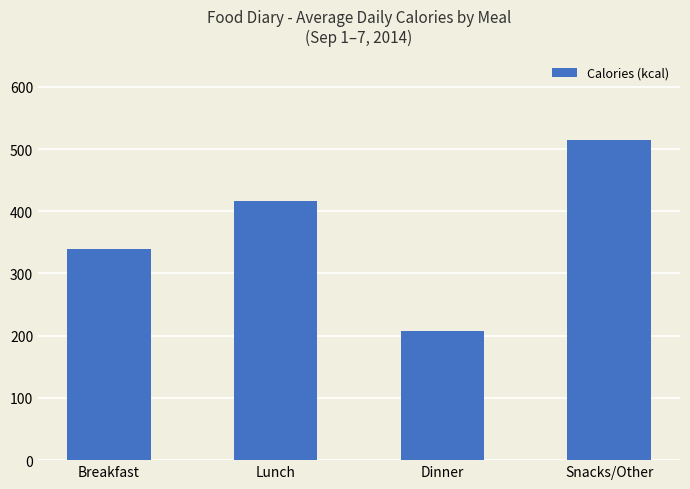

What is the label of the 4th bar from the left?

Snacks/Other